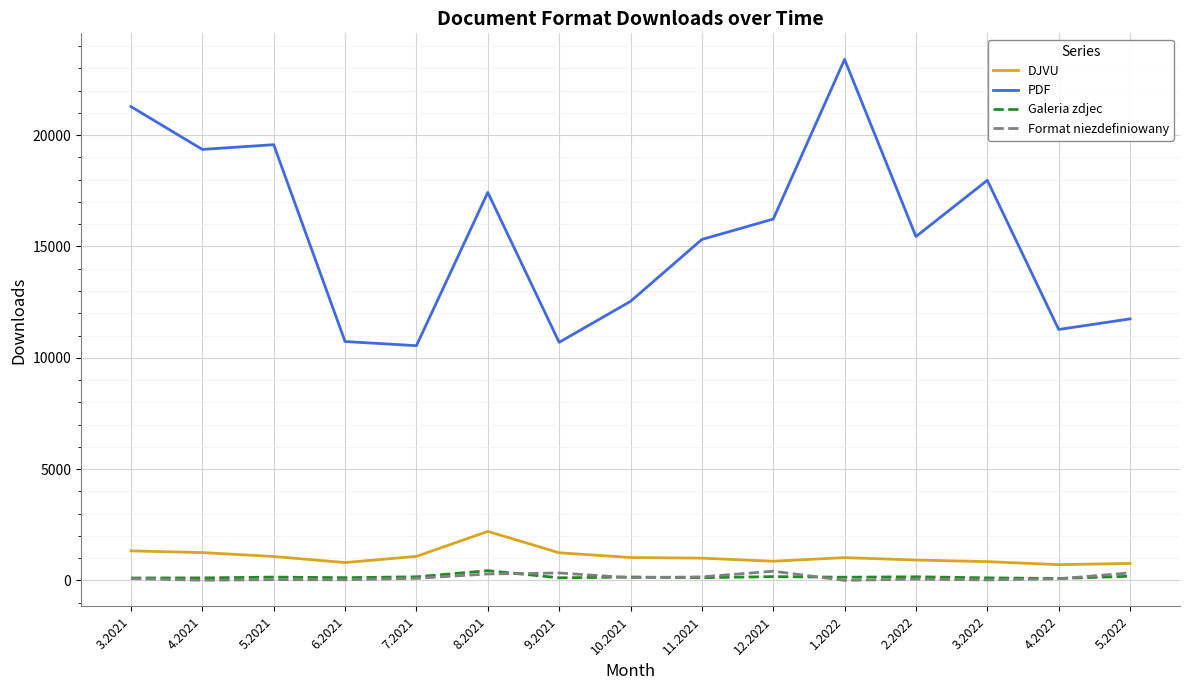

What is the greatest value displayed?

23405